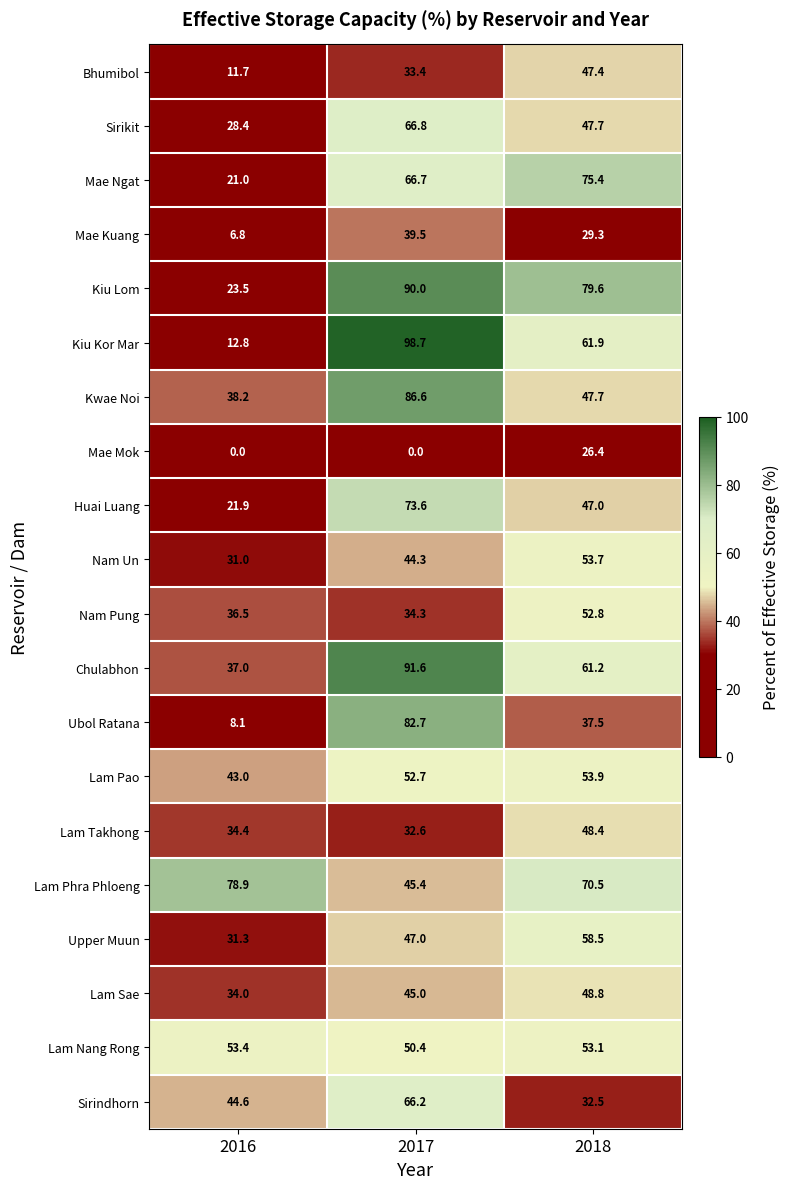

What is the greatest value displayed?

98.7